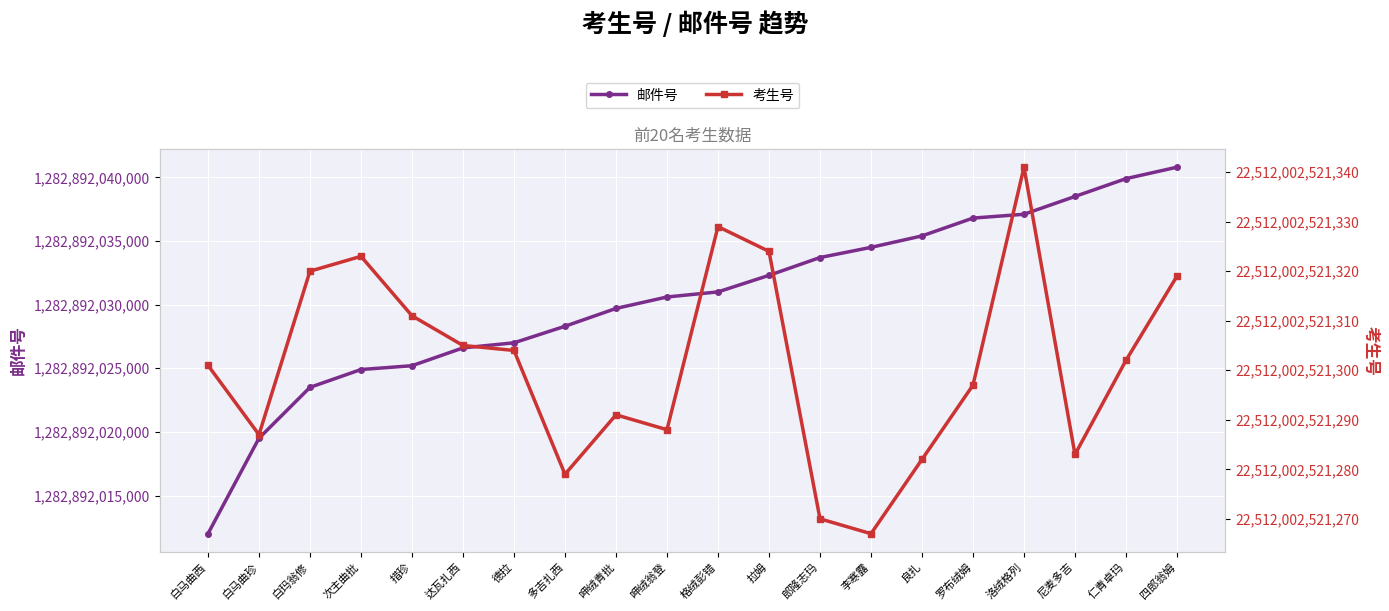

How many lines are shown in the chart?

2